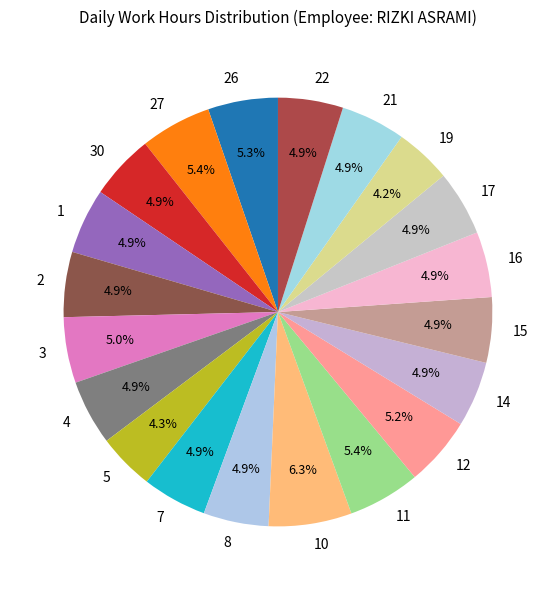

The 11 slice represents 5% of the pie. True or false?

True